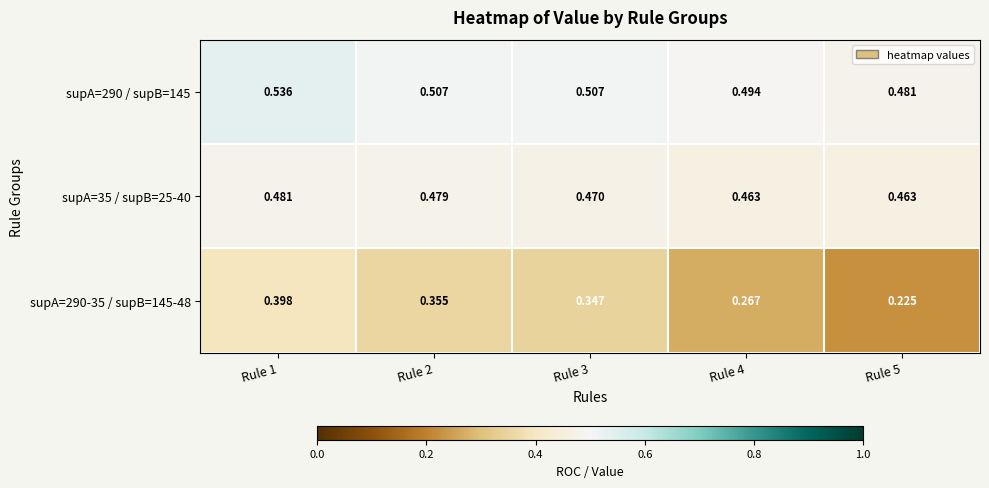

Is the value of supA=290-35 / supB=145-48 at Rule 1 greater than the value of supA=35 / supB=25-40 at Rule 5?

No